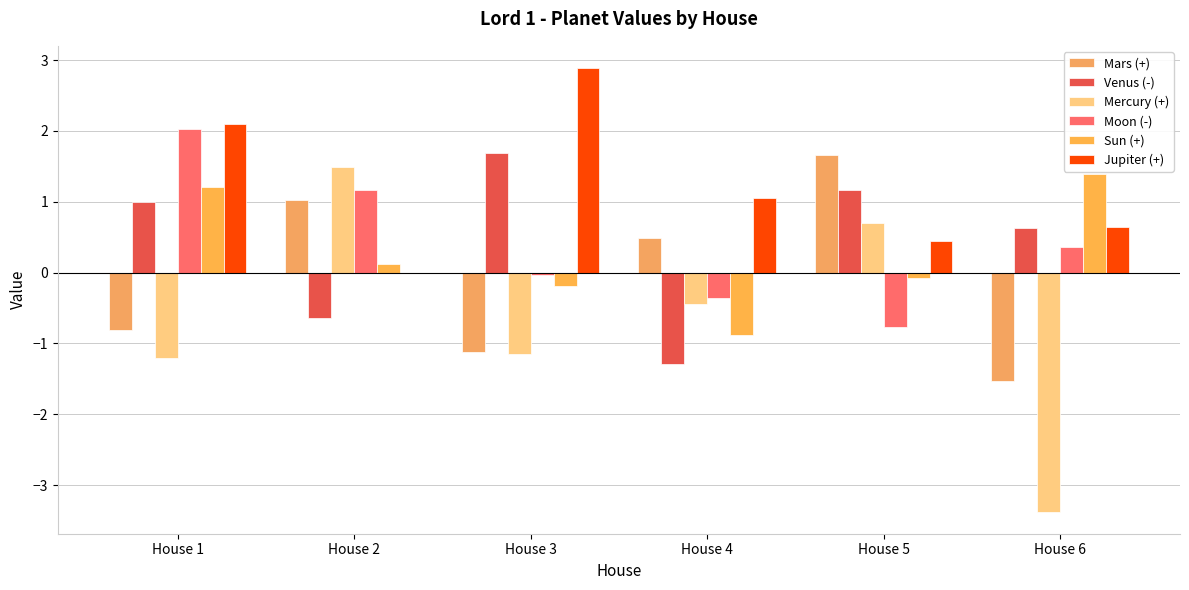

Are the bars grouped side by side (vs. stacked)?

Yes